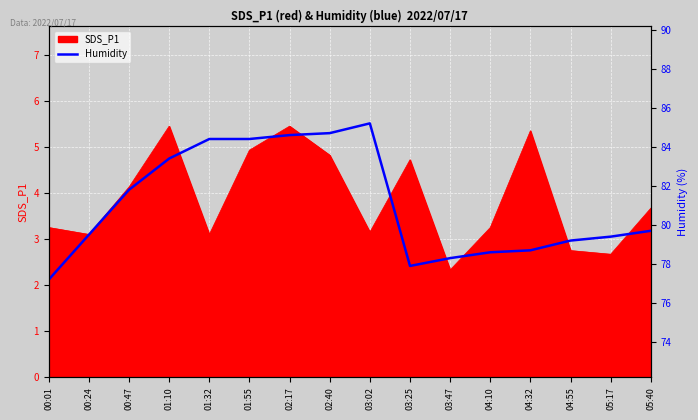

How many data points are less than 79?

5